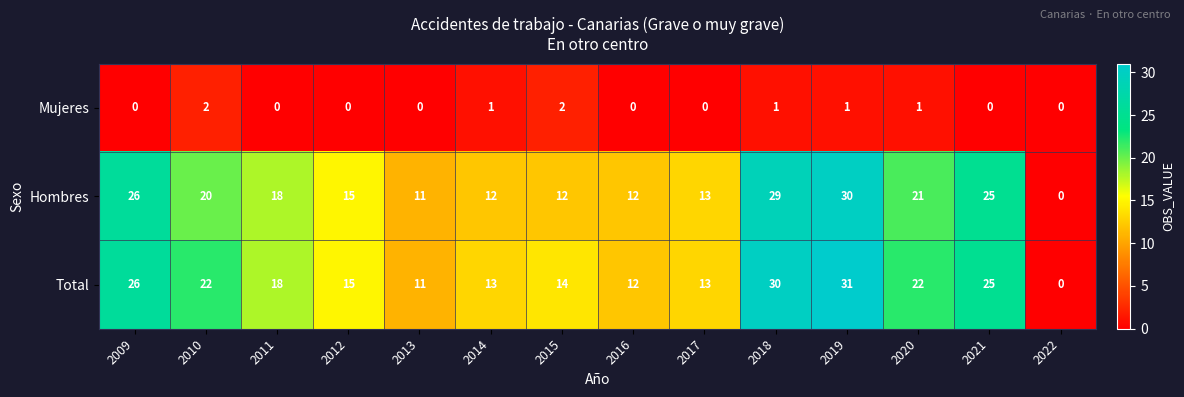

What is the total value across all series at 2017?

26